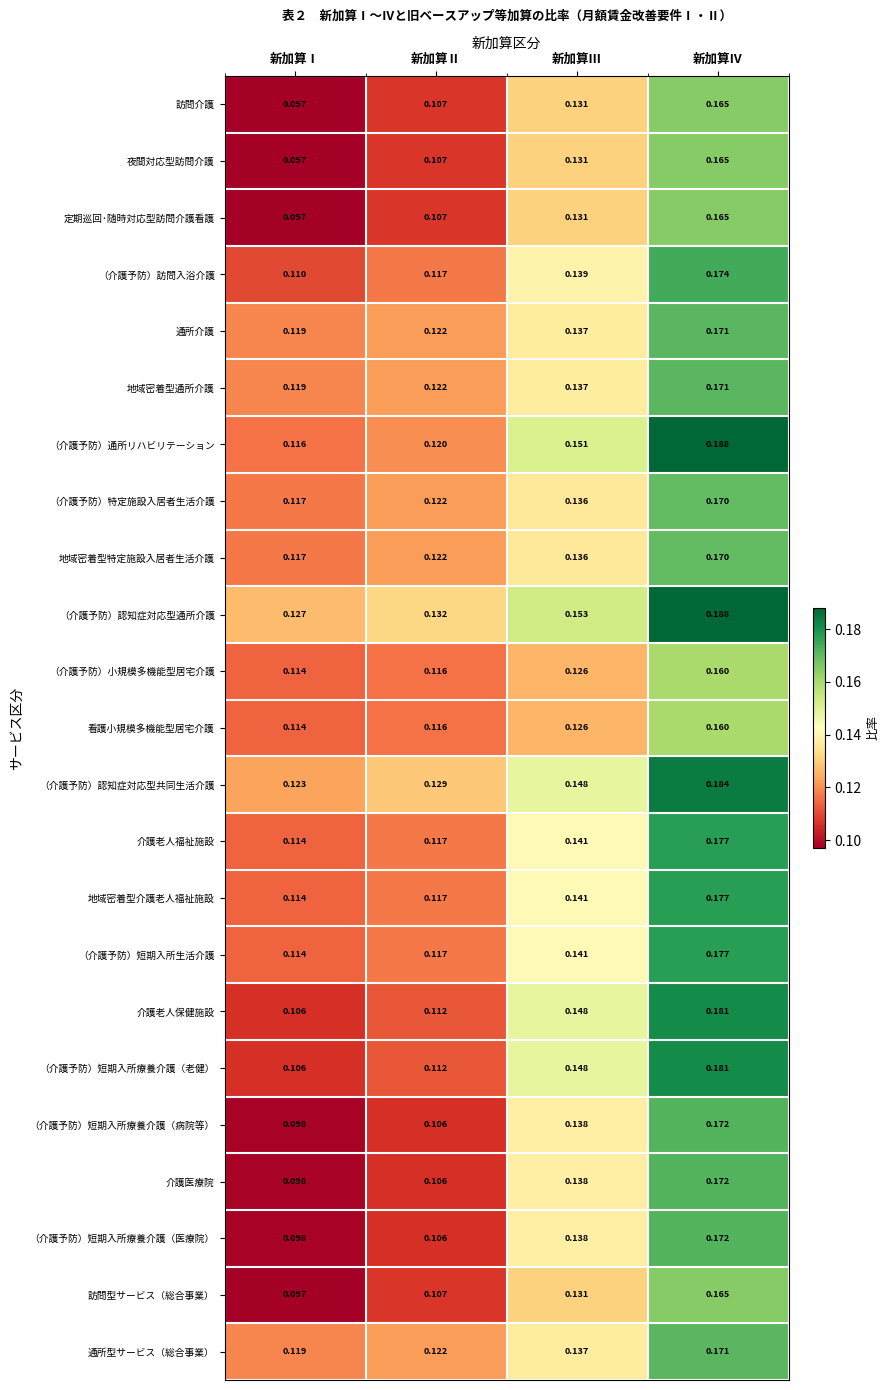

Which series has the largest total across all categories?

（介護予防）認知症対応型通所介護